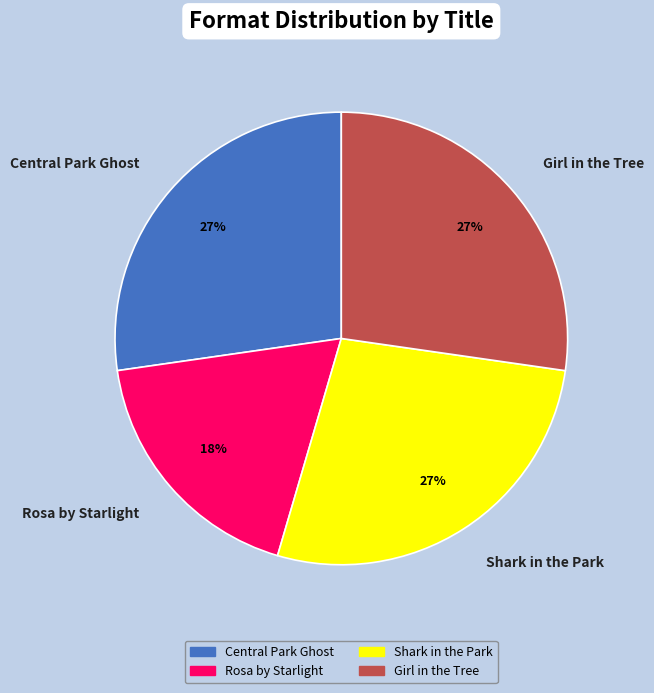

To the nearest percent, what percentage of the pie is Central Park Ghost?

27%